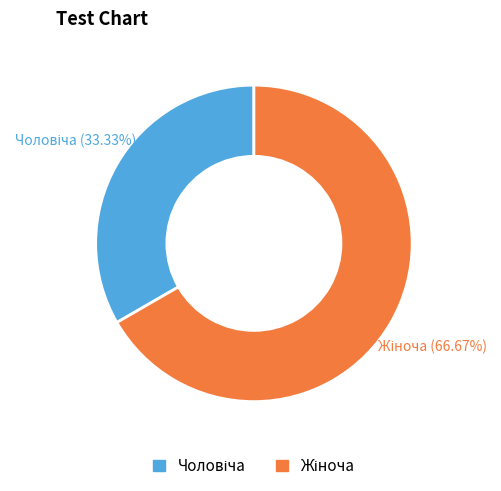

Is there a majority slice in this chart?

Yes